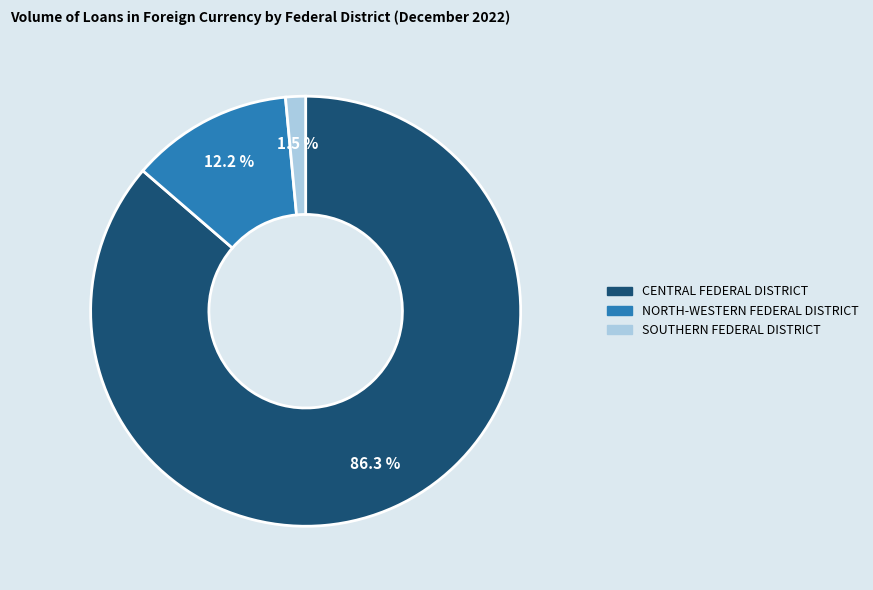

Does CENTRAL FEDERAL DISTRICT account for over 50% of the chart?

Yes